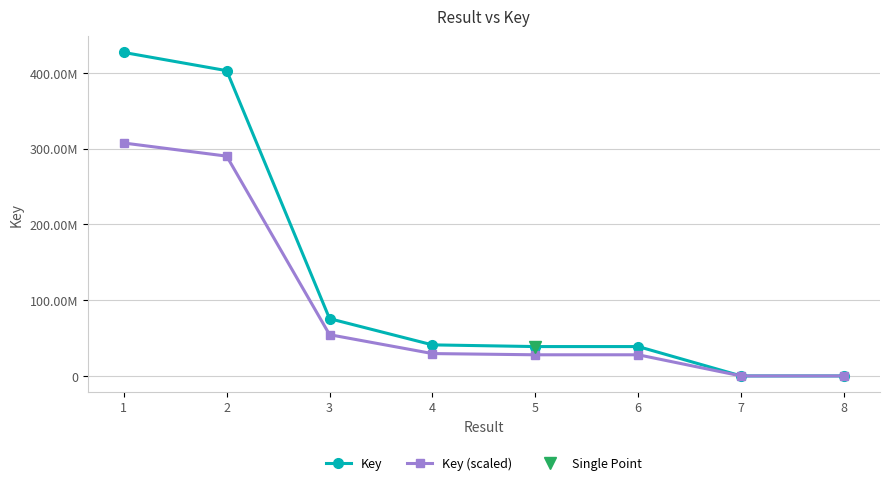

Reading left to right, list all the values displayed in this chart.

Key: 427070719.0	403020060.0	75621948.0	41003176.0	38768882.0	38769303.0	4139.0	3607.0
Key (scaled): 307490917.7	290174443.2	54447802.6	29522286.7	27913595.0	27913898.2	2980.1	2597.0